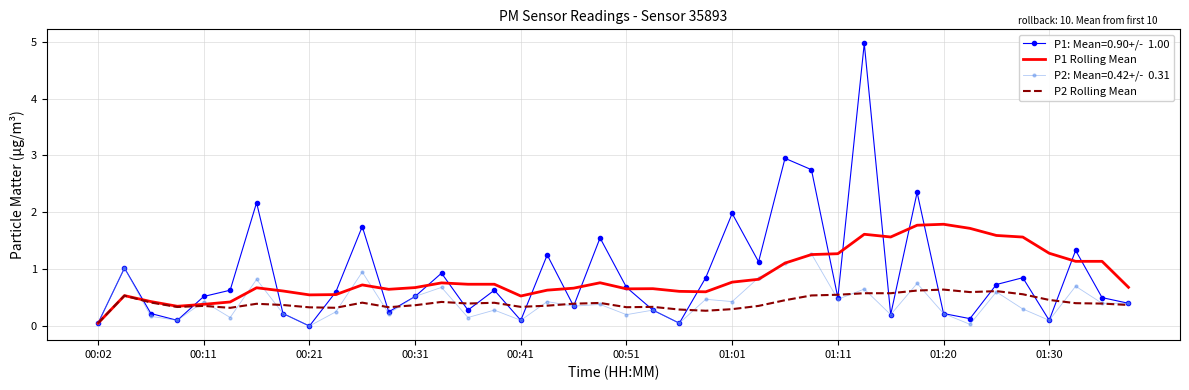

The P1 Rolling Mean series shows 2.2 at 34. True or false?

False